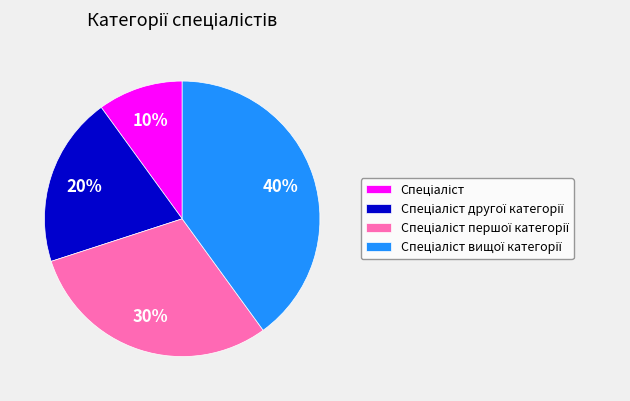

Count the number of slices in the pie.

4